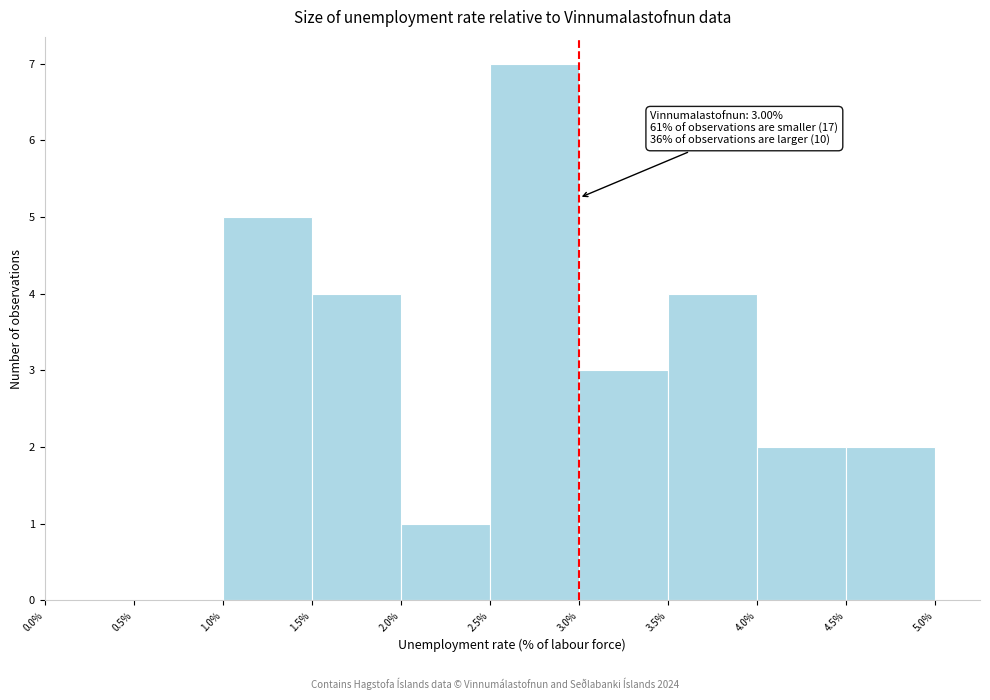

Over which range of the x-axis is the bar tallest?

2.5% to 3.0%